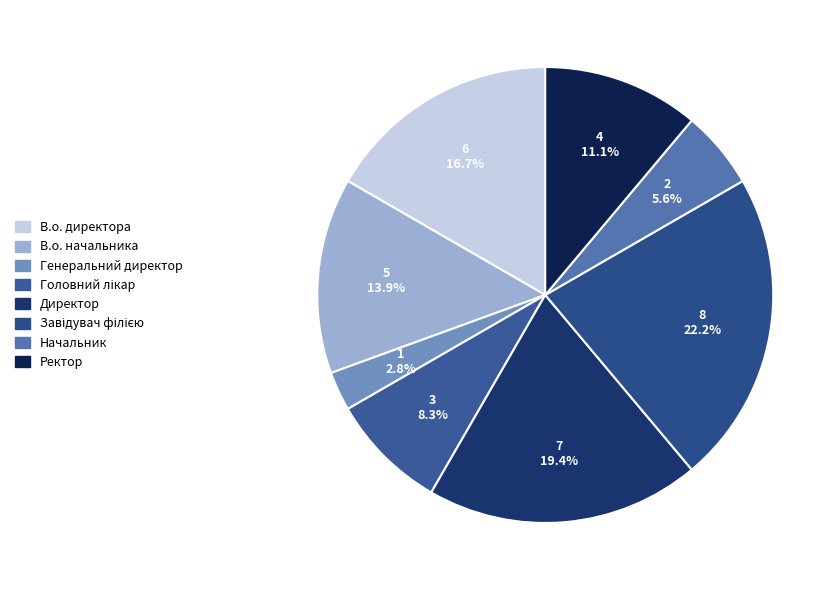

What is the change in value from В.о. директора to Ректор?

-2